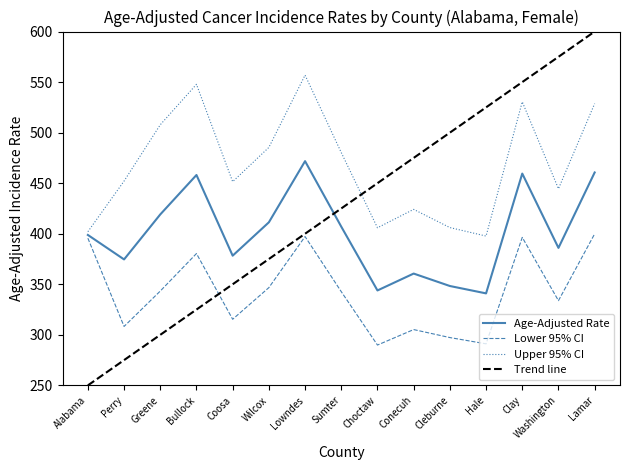

Where is the first local maximum for Lower 95% CI?

Bullock